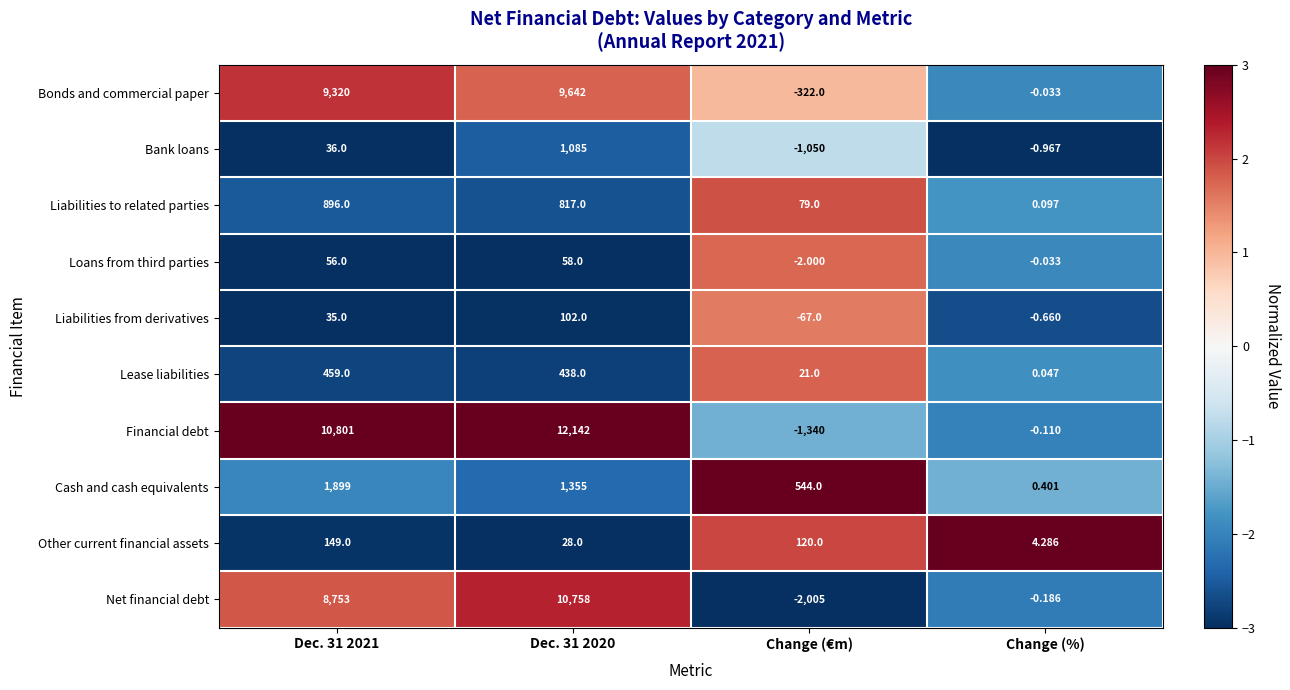

Rank the series at Dec. 31 2021 from lowest to highest value.

Liabilities from derivatives, Bank loans, Loans from third parties, Other current financial assets, Lease liabilities, Liabilities to related parties, Cash and cash equivalents, Net financial debt, Bonds and commercial paper, Financial debt